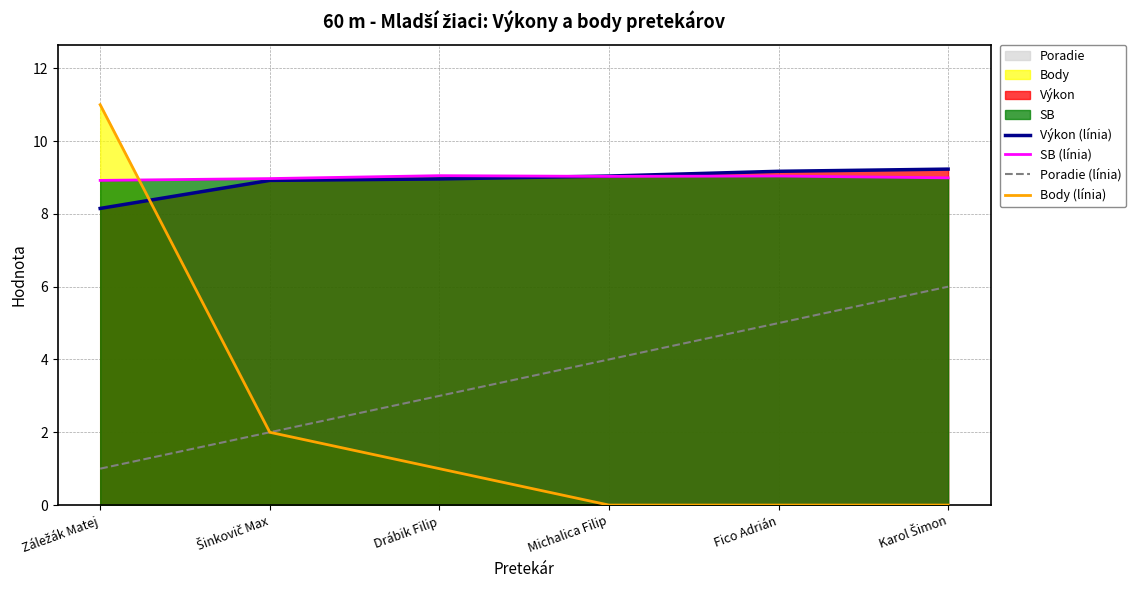

What position from the right is Záležák Matej?

6